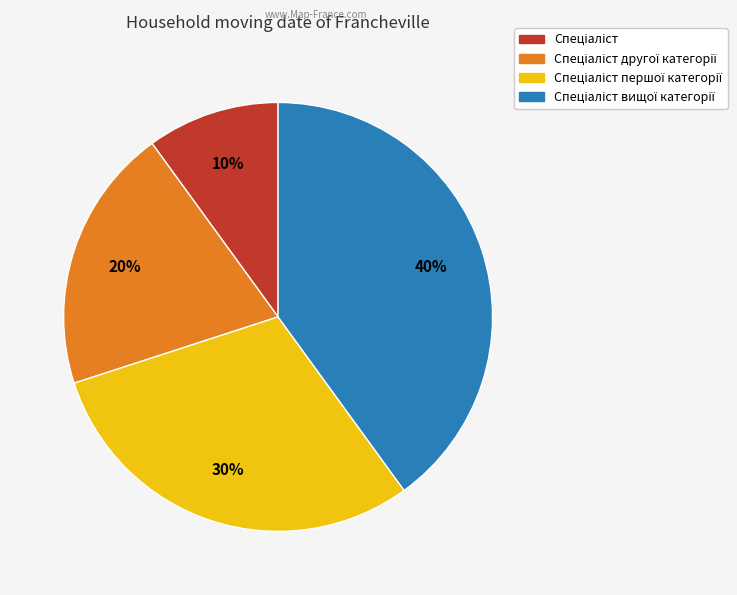

To the nearest percent, what is the difference between the largest and smallest slice percentages?

30%